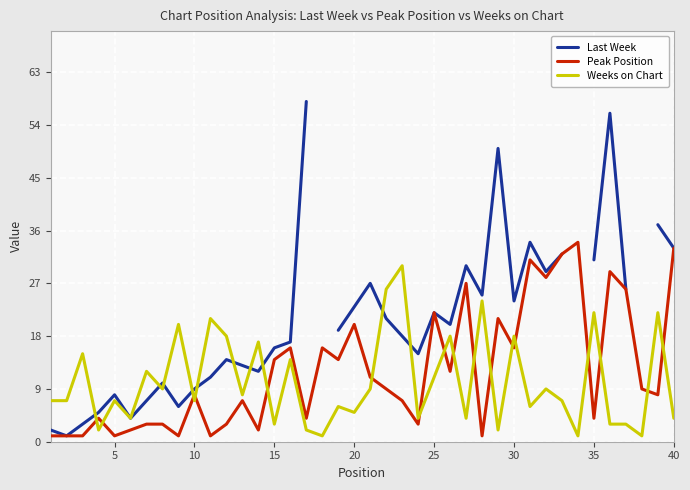

Rank the series by their maximum value, from highest to lowest.

Last Week, Peak Position, Weeks on Chart